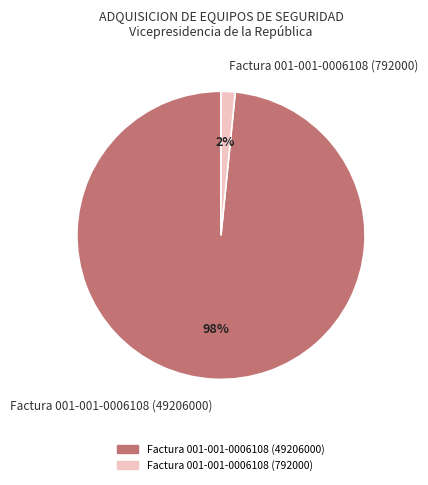

Do Factura 001-001-0006108 (49206000) and Factura 001-001-0006108 (792000) together represent more than half of the pie?

Yes